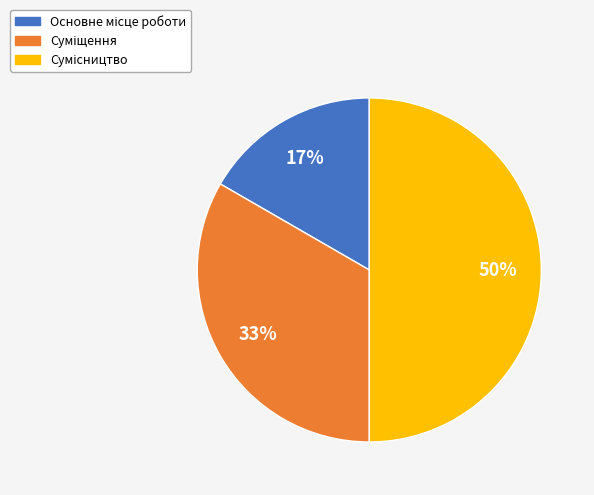

To the nearest percent, what is the average slice percentage?

33%